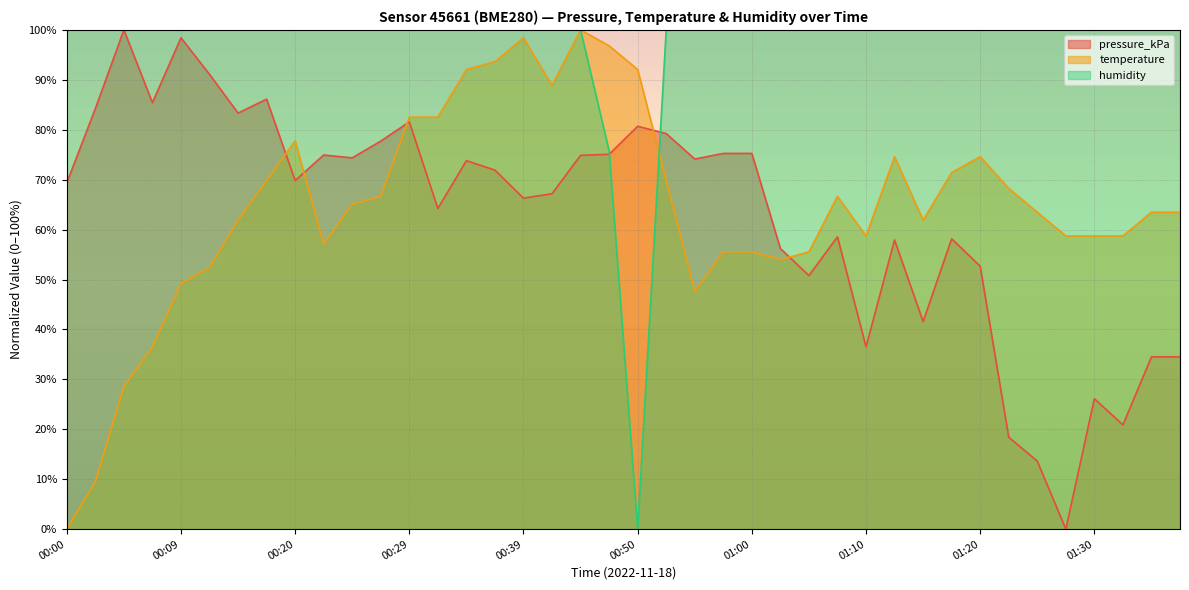

What is the value of the temperature point at the 26th from the left?

54.0